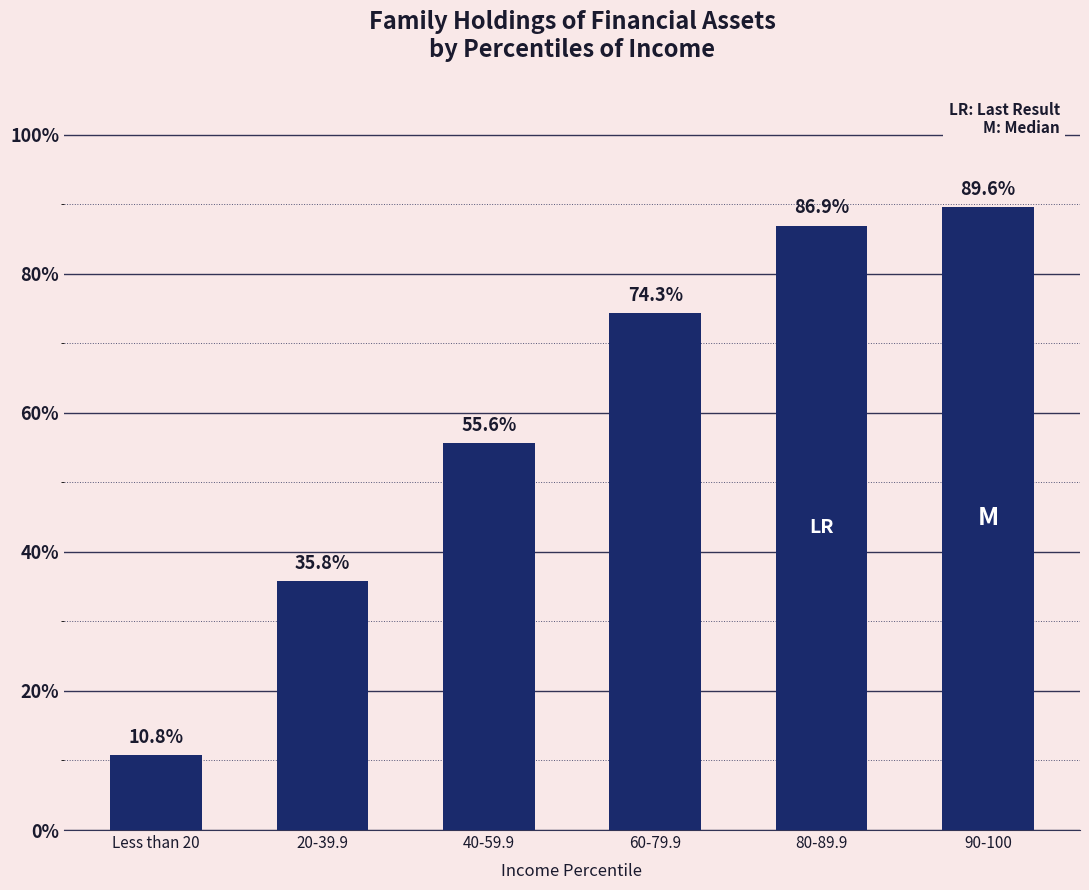

Reading left to right, extract all data points from this chart.

10.8	35.8	55.6	74.3	86.9	89.6